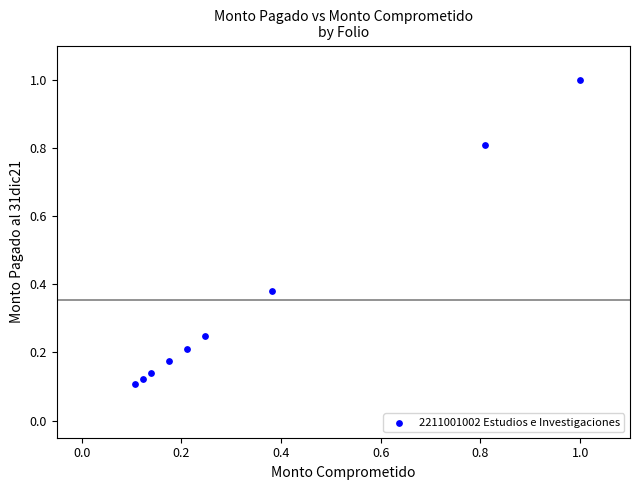

What is the range of X values (max minus min)?

0.9